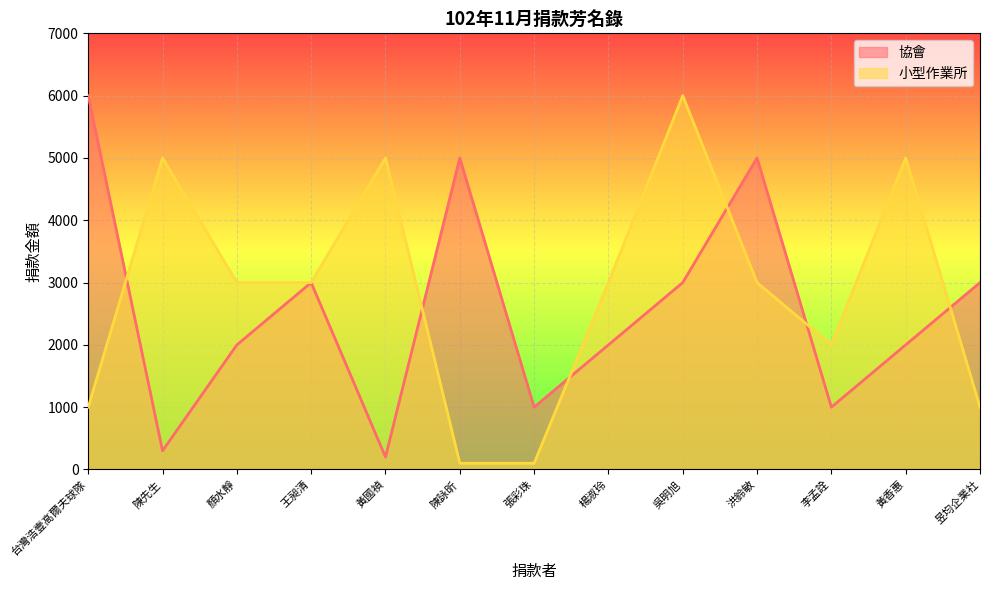

Where is the first local maximum for 小型作業所?

陳先生